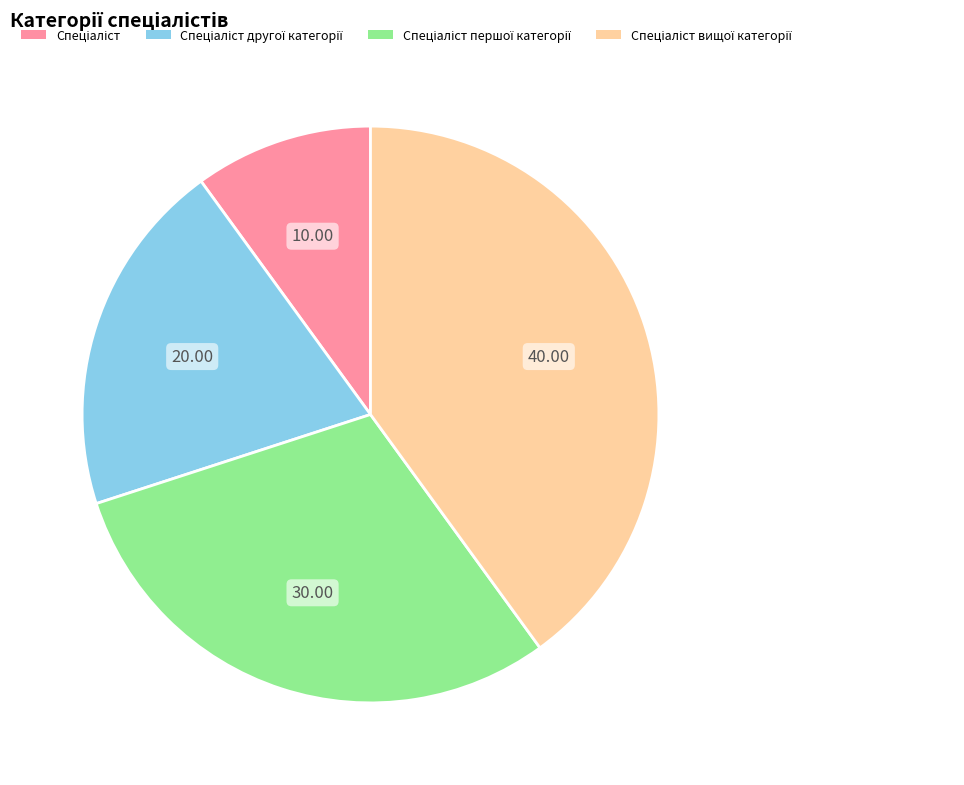

Does any single category account for the majority?

No